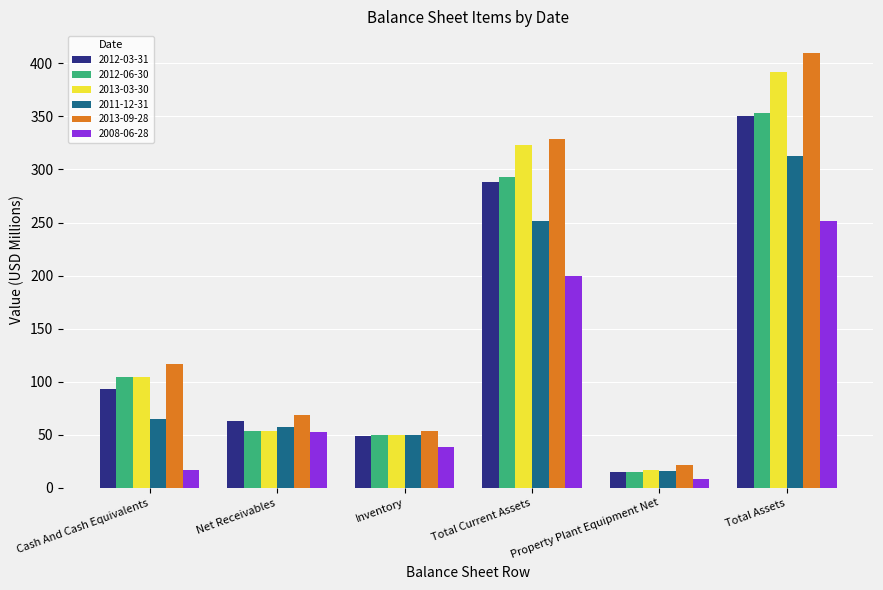

What is the average value of the 2013-03-30 series?

156.8